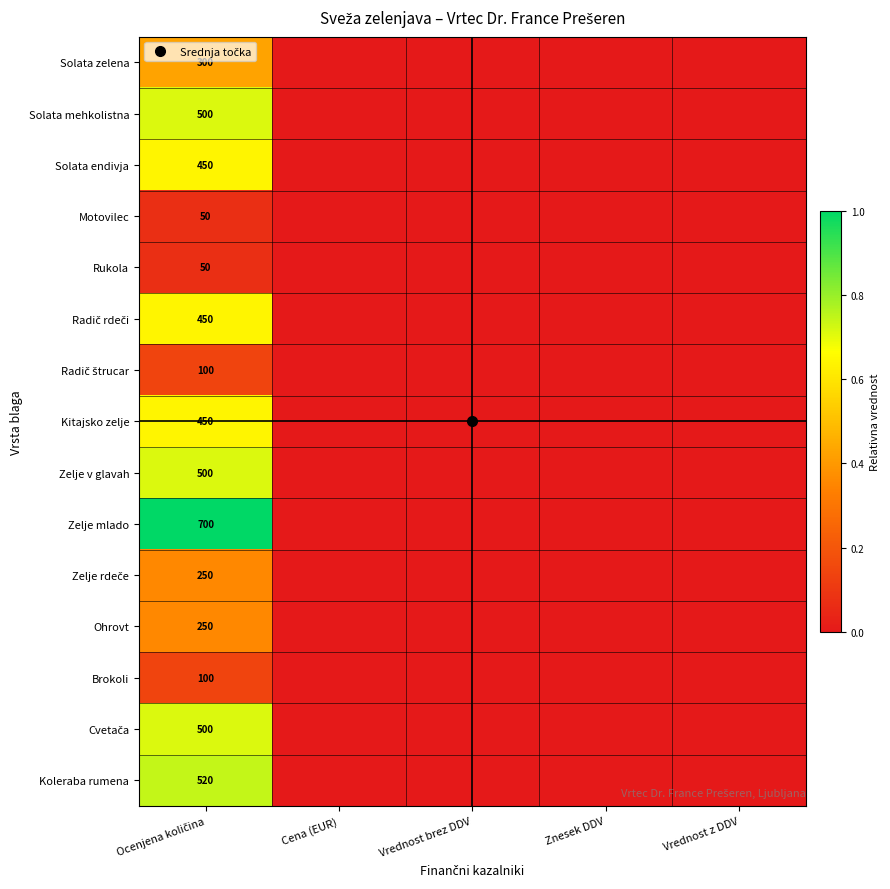

Between Ocenjena količina and Vrednost z DDV, which is larger?

Ocenjena količina